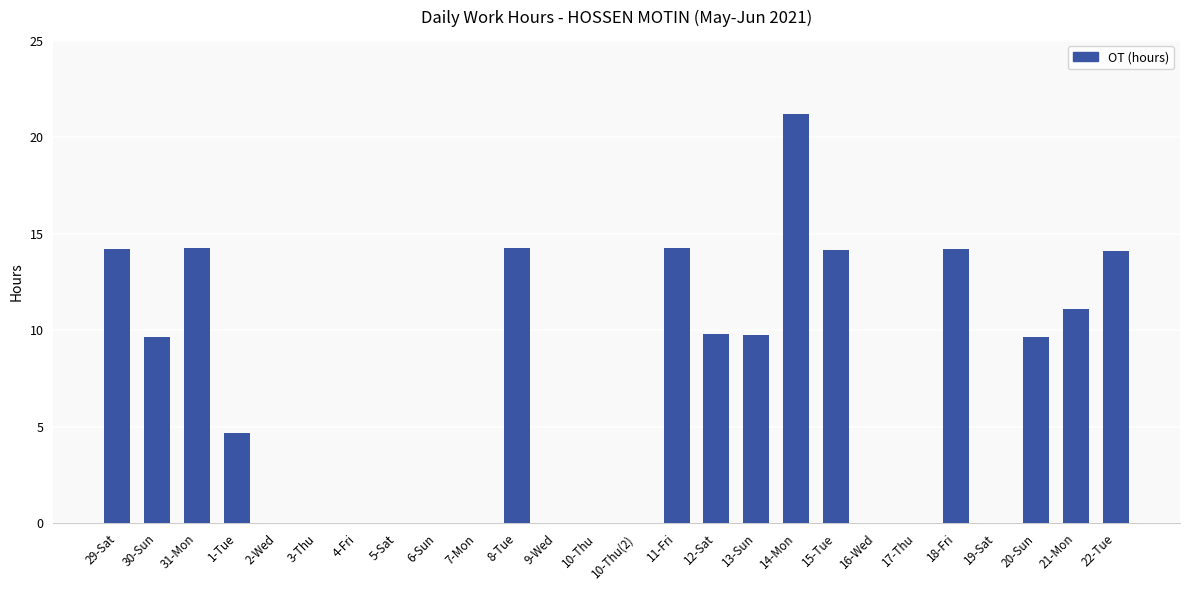

What is the sum of the values at 29-Sat and 31-Mon?

28.4